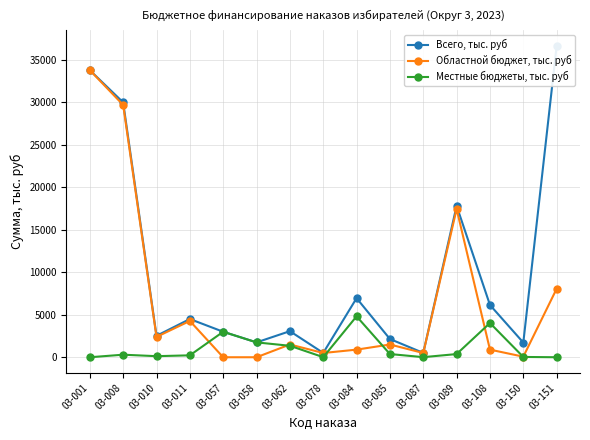

True or false: Областной бюджет, тыс. руб and Всего, тыс. руб cross at least once.

False